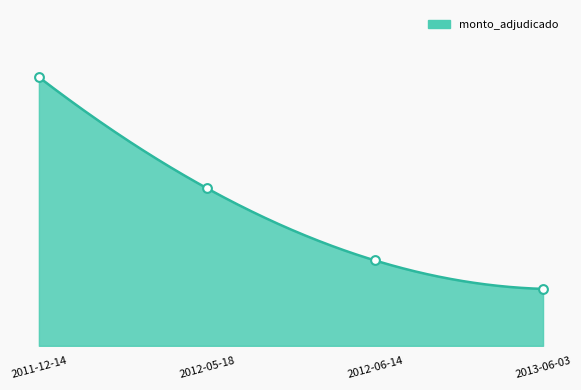

What is the change in value from 2011-12-14 to 2012-05-18?

-31234290